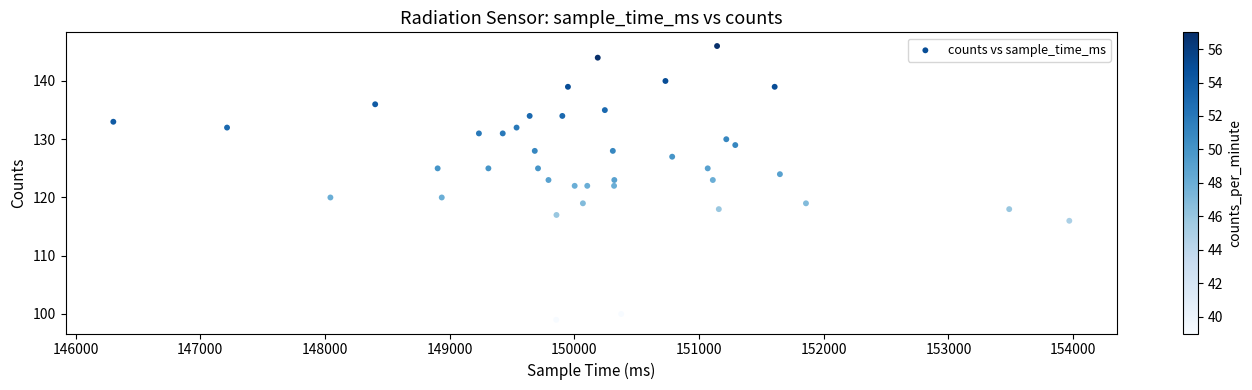

What is the range of Y values (max minus min)?

47